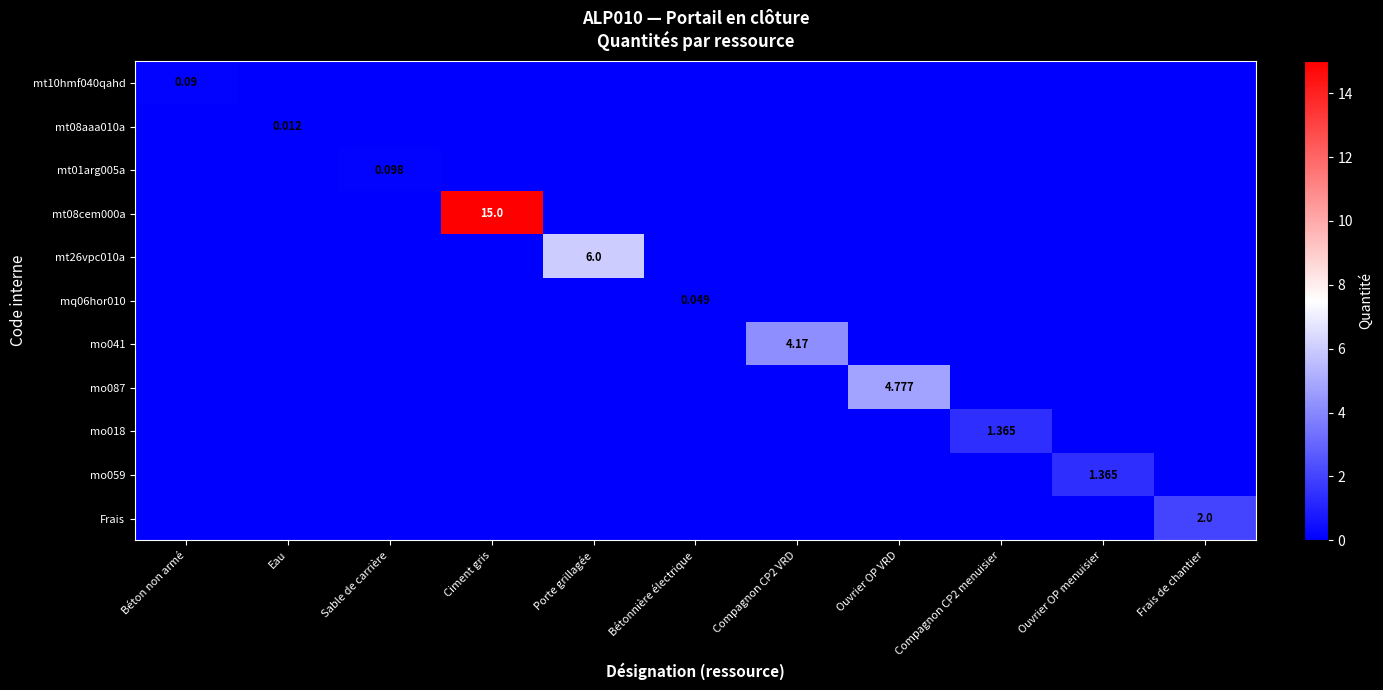

Is the value of Frais at Frais de chantier greater than the value of mt26vpc010a at Porte grillagée?

No